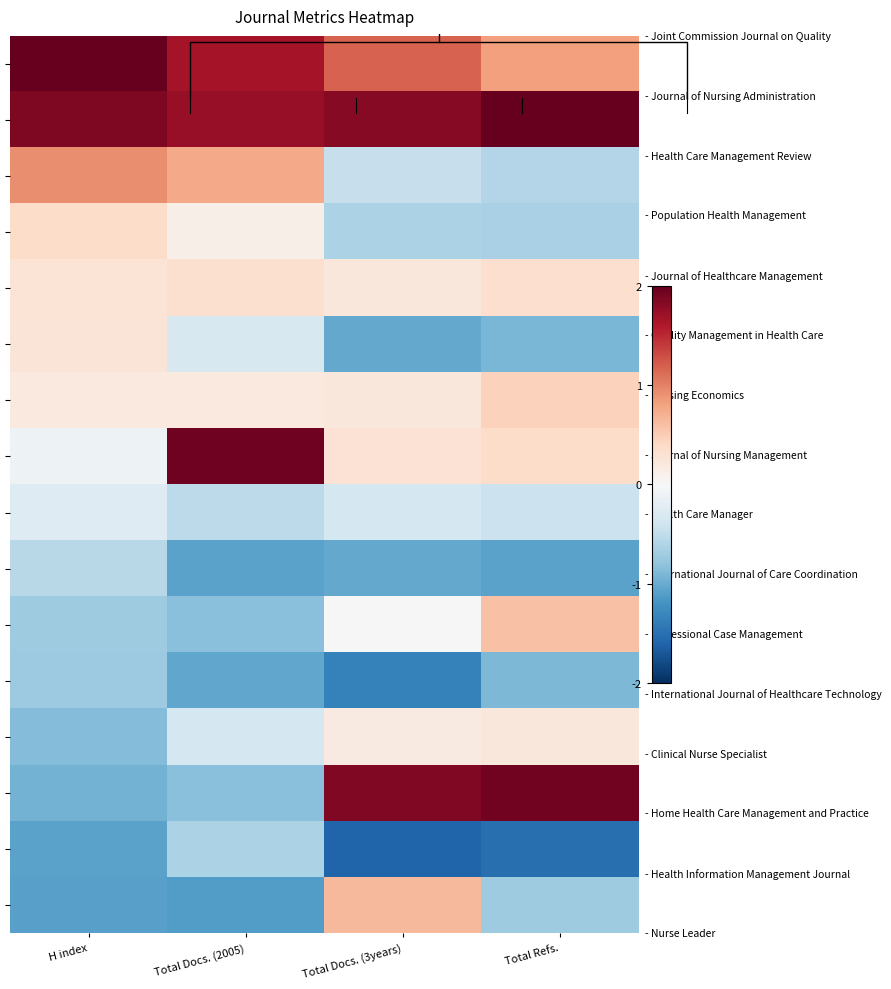

Which label corresponds to the largest value in the chart?

H index